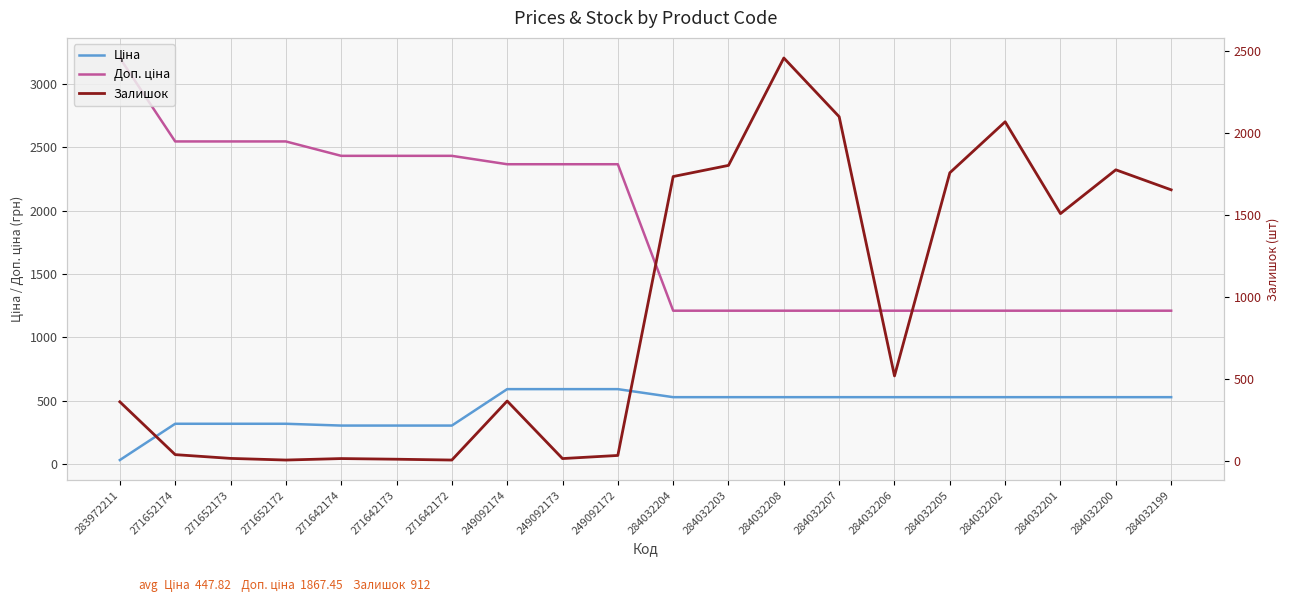

Where is Ціна nearest to the value 311?

271642174